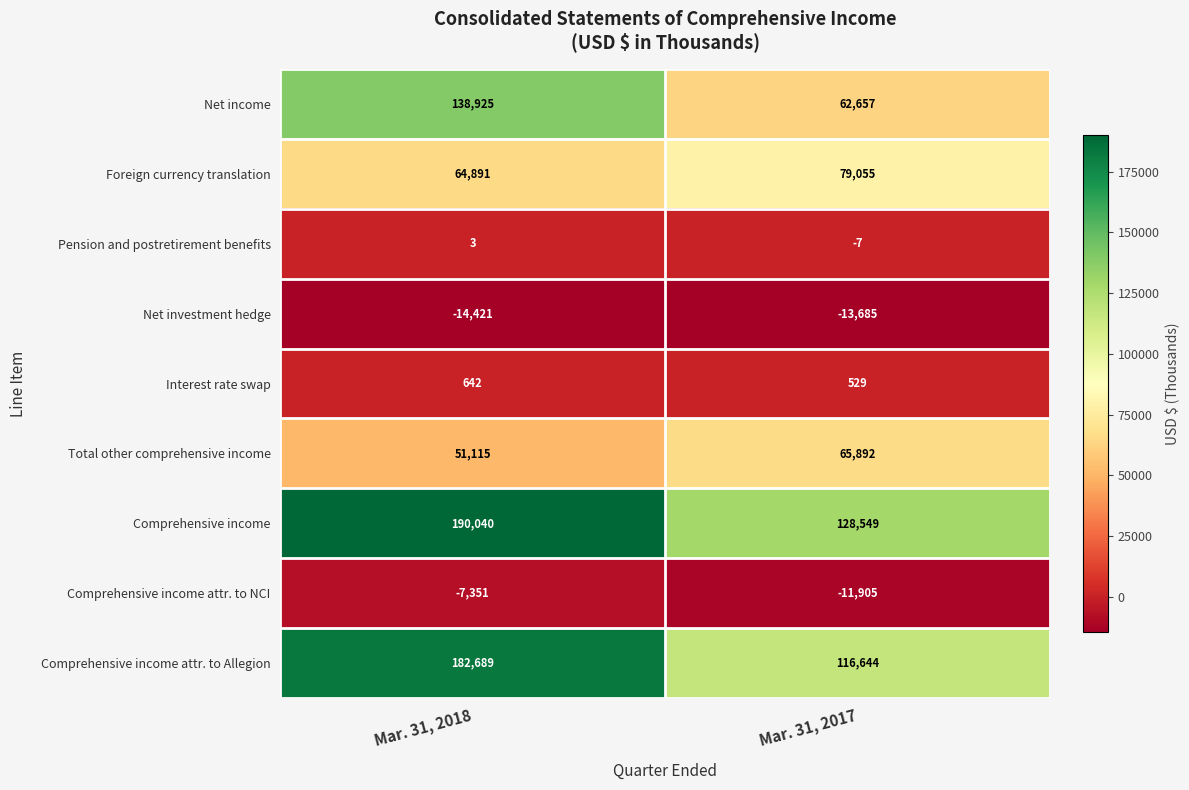

Which series has the largest total across all categories?

Comprehensive income